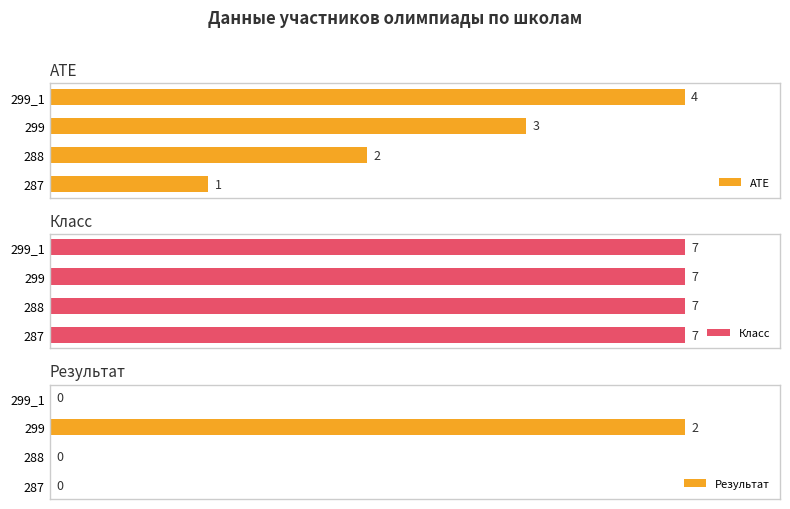

Between 299_1 and 287, which is larger?

299_1